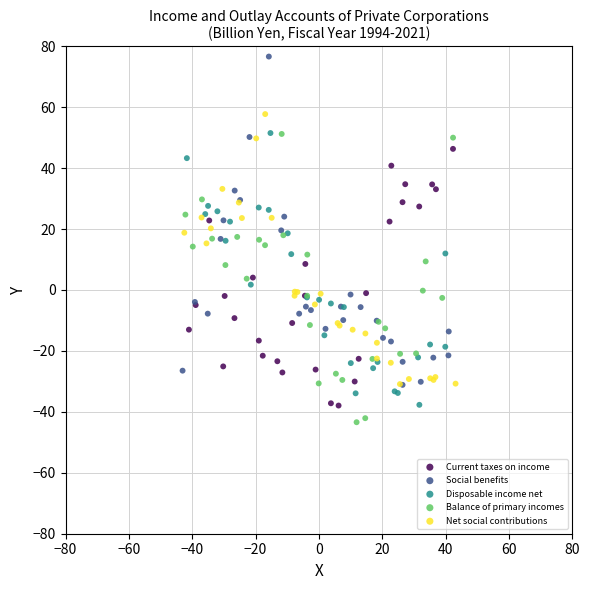

Which series has the largest Y range (max minus min)?

Social benefits